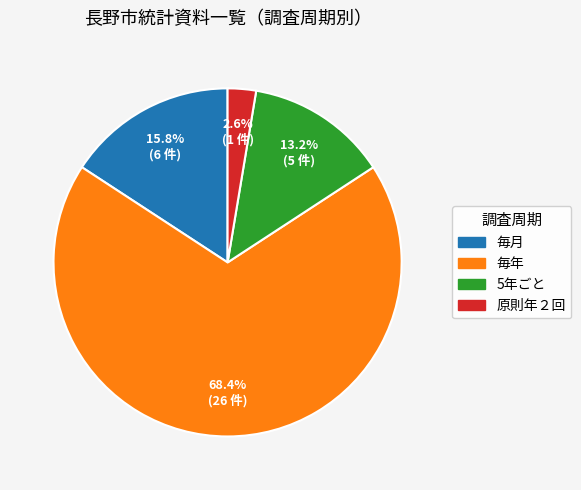

Count the number of slices in the pie.

4